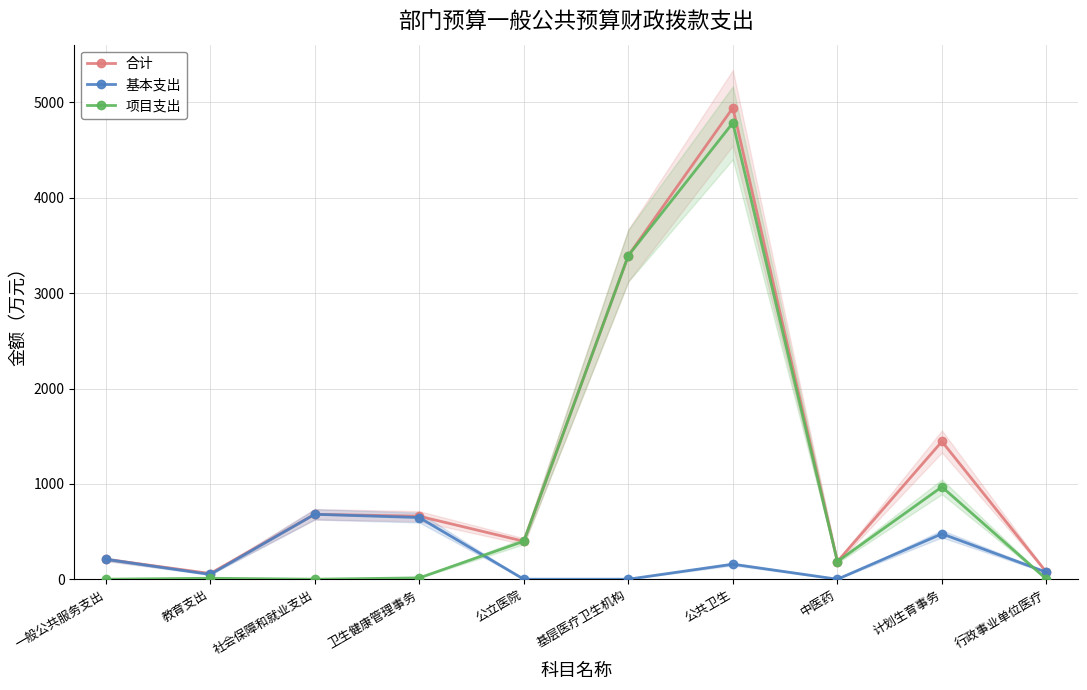

Where is 合计 nearest to the value 2501?

基层医疗卫生机构